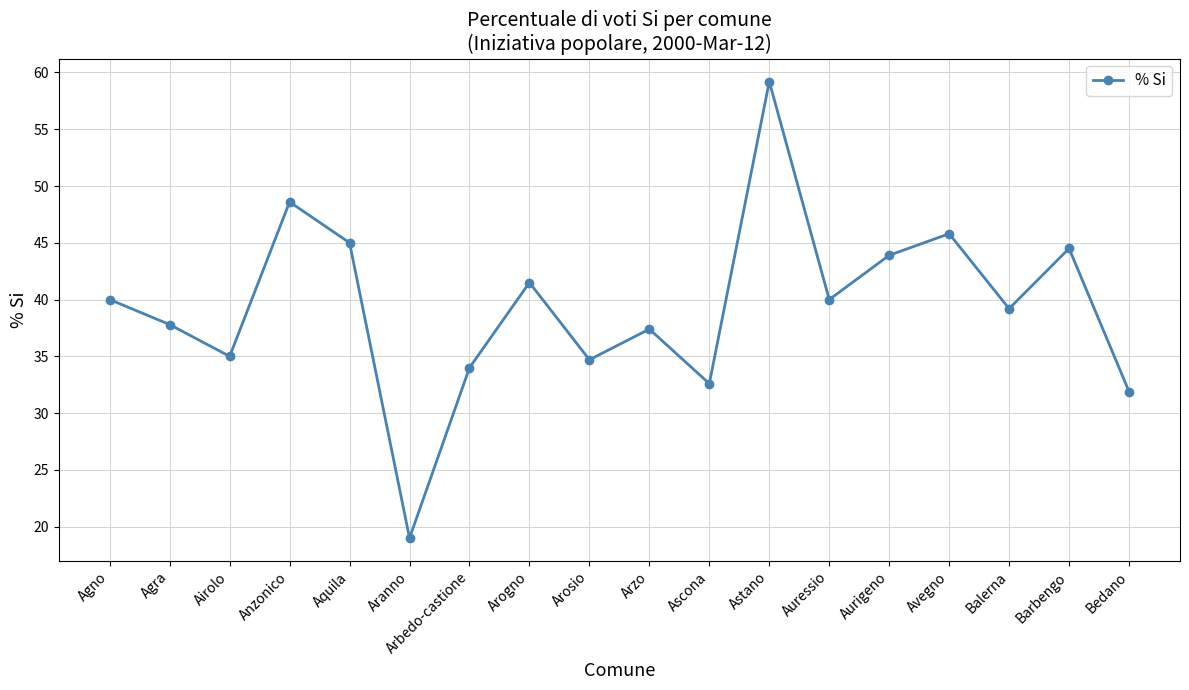

Where is the first local minimum?

Airolo